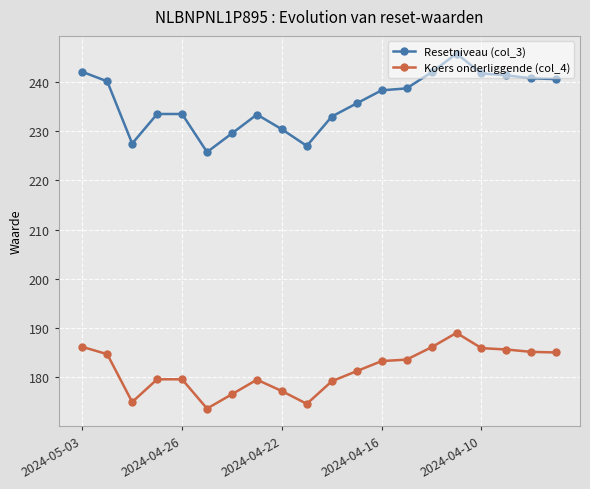

True or false: Resetniveau (col_3) and Koers onderliggende (col_4) cross at least once.

False